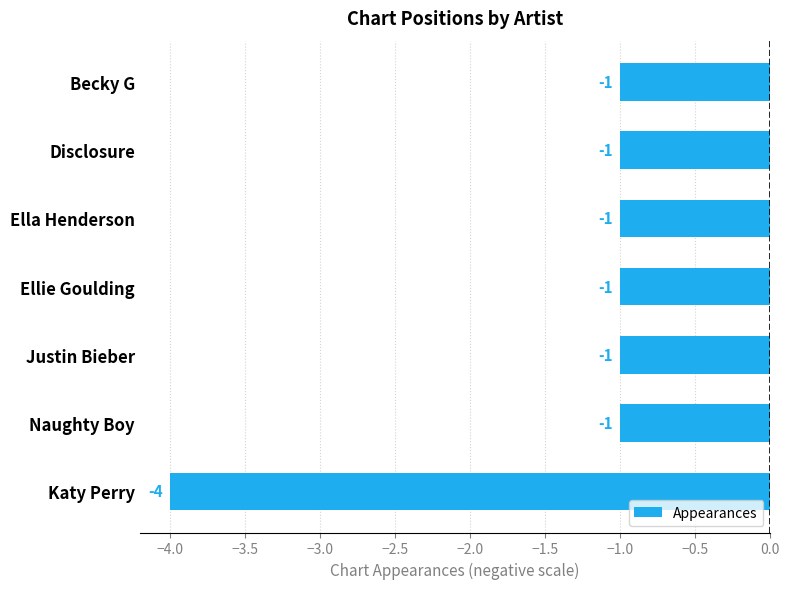

Reading bottom to top, extract all data points from this chart.

Katy Perry=-4	Naughty Boy=-1	Justin Bieber=-1	Ellie Goulding=-1	Ella Henderson=-1	Disclosure=-1	Becky G=-1